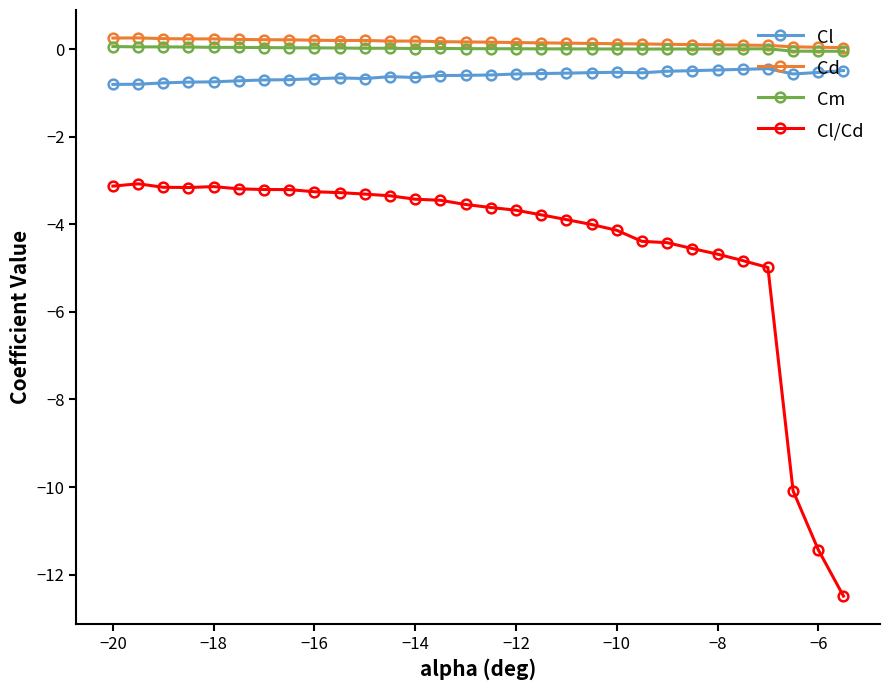

True or false: Cl and Cl/Cd intersect in this chart.

False